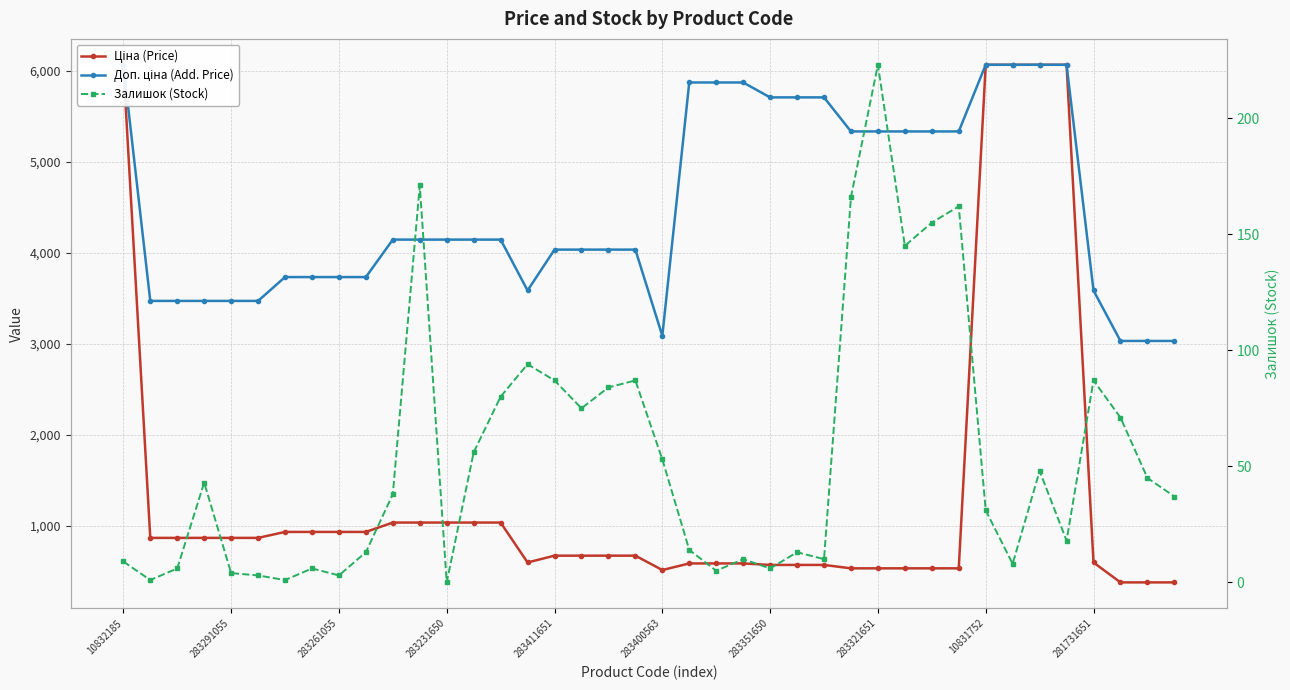

List the labels in order of Доп. ціна (Add. Price) value, largest first.

10832185, 32, 33, 34, 35, 21, 22, 23, 24, 25, 26, 27, 28, 29, 30, 31, 10, 11, 12, 13, 14, 16, 17, 18, 19, 283351650, 283321651, 10831752, 281731651, 15, 36, 283291055, 283261055, 283231650, 283411651, 283400563, 20, 37, 38, 39